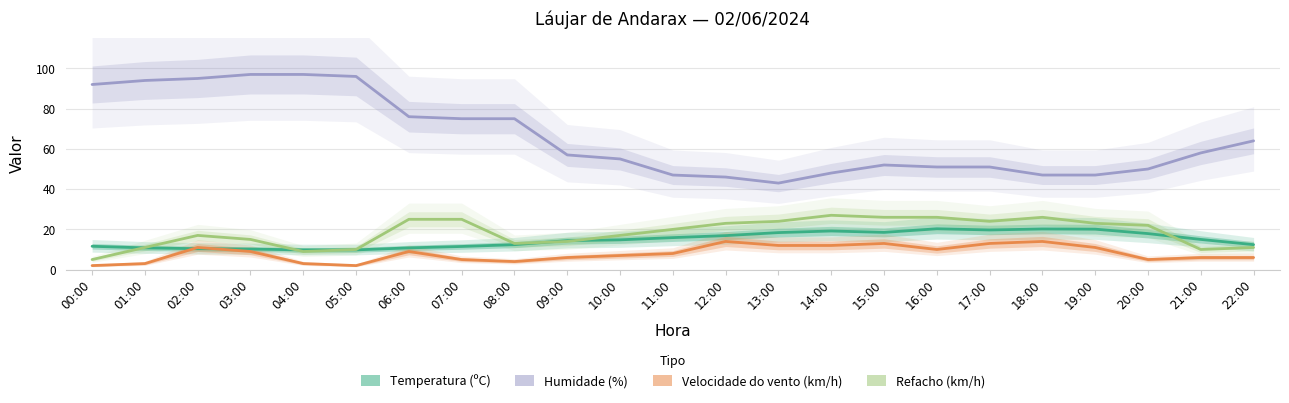

How many values in the Velocidade do vento (km/h) series exceed 8?

11